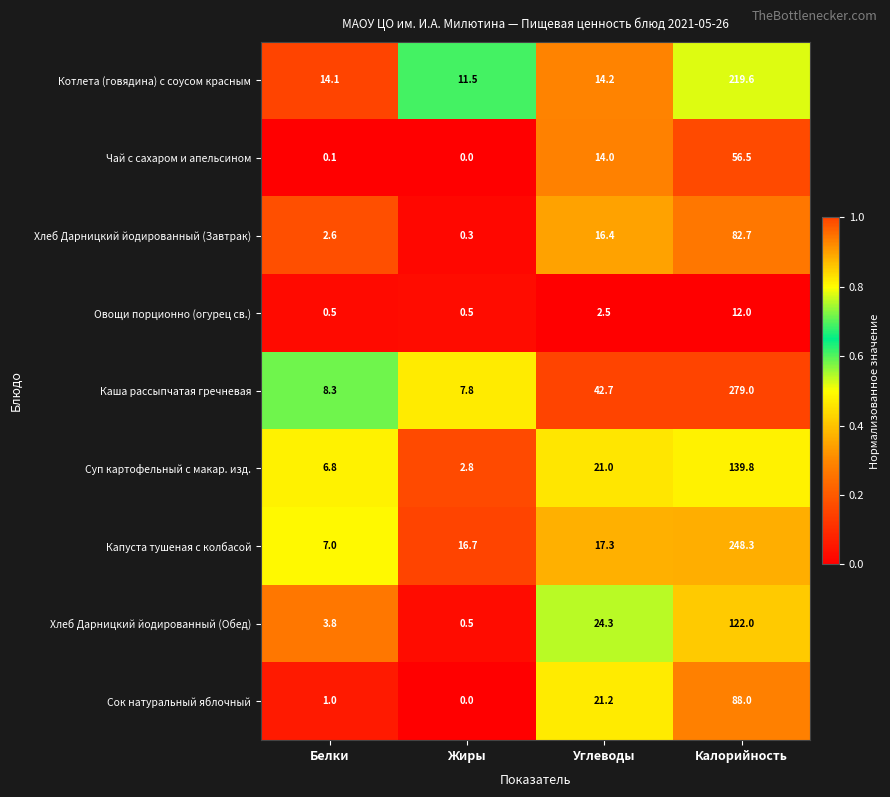

Is it true that Суп картофельный с макар. изд. equals 2.8 at Жиры?

True